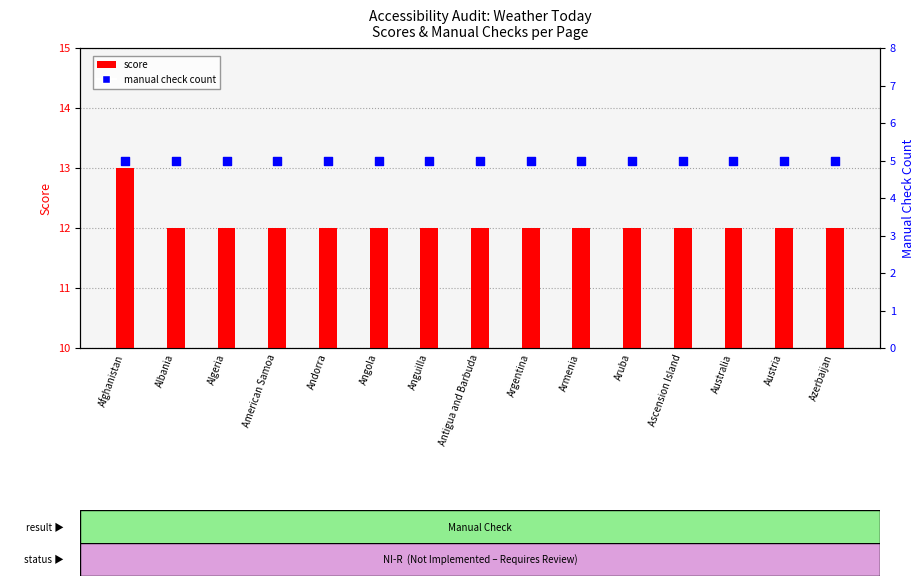

At how many categories does at least one series exceed 12?

1